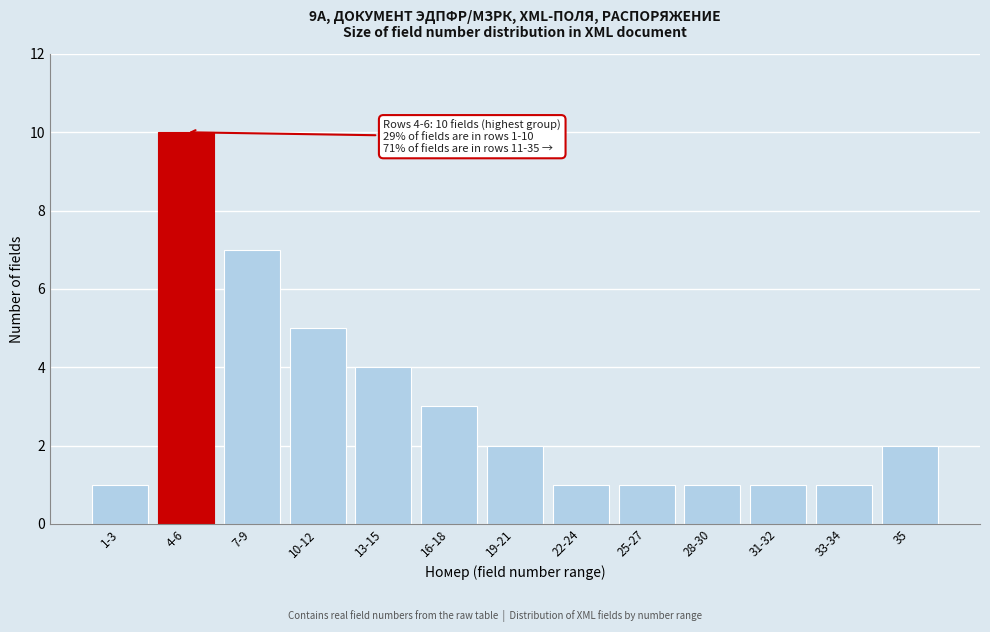

Reading left to right, transcribe all the data shown in this chart.

1-3=1	4-6=10	7-9=7	10-12=5	13-15=4	16-18=3	19-21=2	22-24=1	25-27=1	28-30=1	31-32=1	33-34=1	35=2